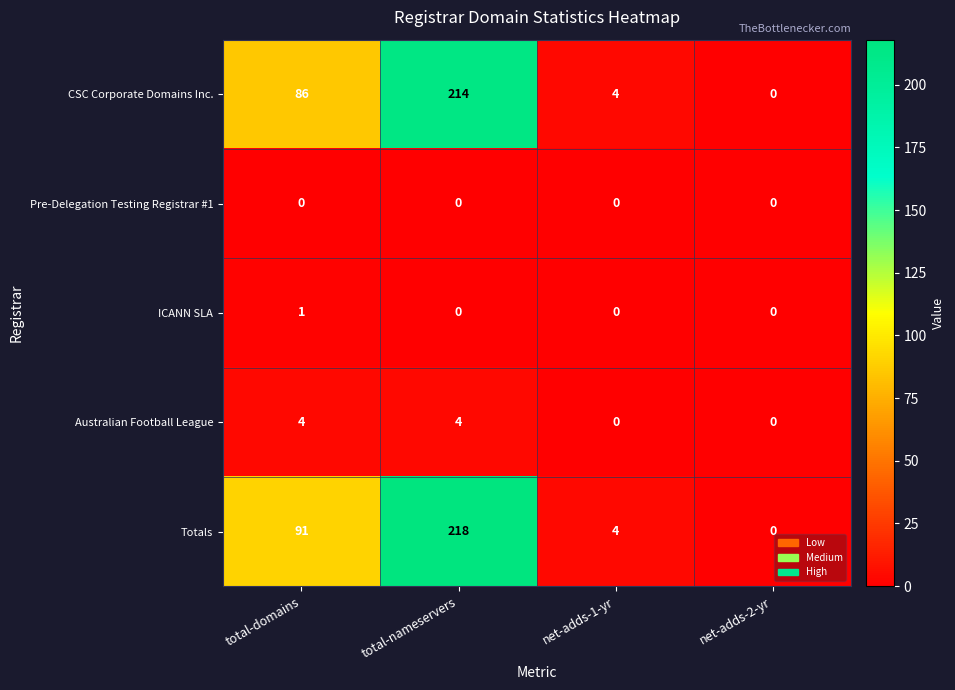

List the series in order of their peak value, highest first.

Totals, CSC Corporate Domains Inc., Australian Football League, ICANN SLA, Pre-Delegation Testing Registrar #1